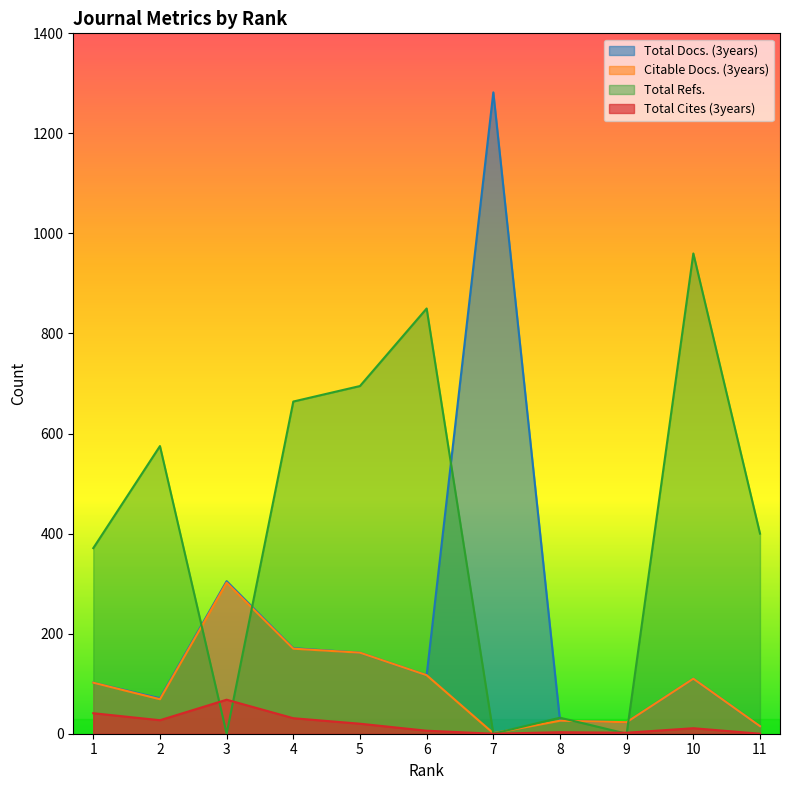

At which category does Citable Docs. (3years) reach its first local valley?

2